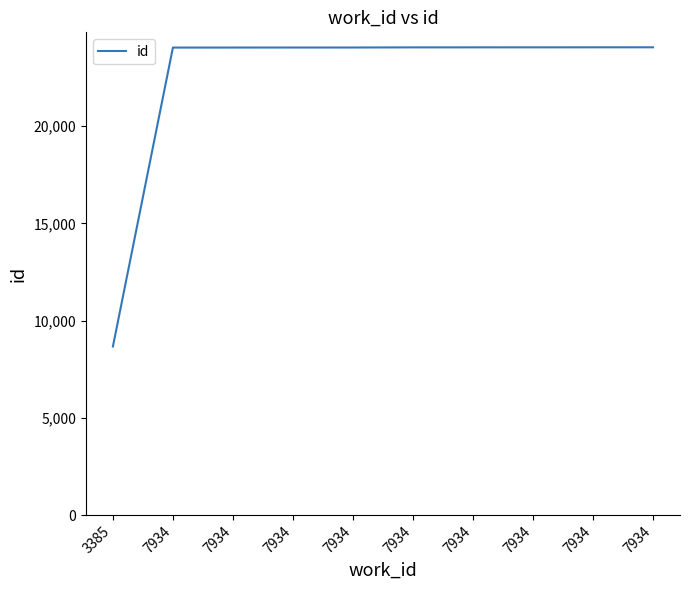

How many values are below 24044?

5